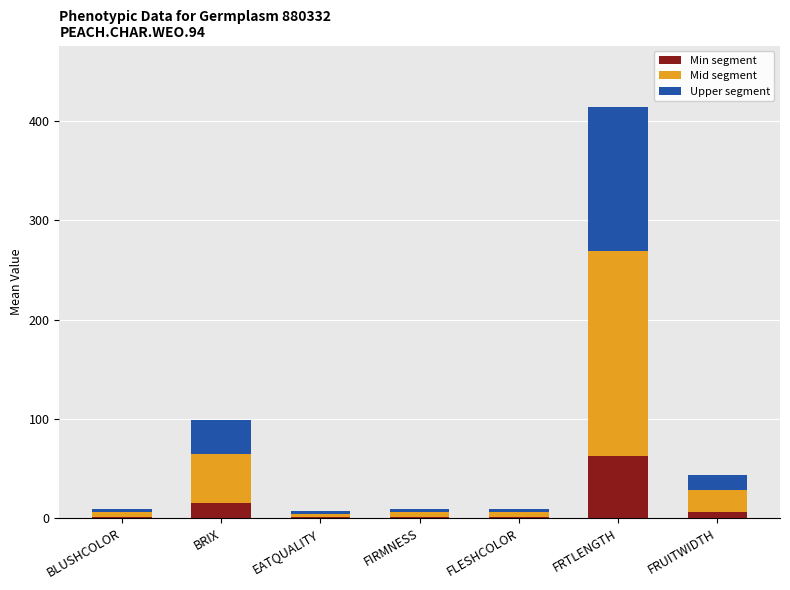

At which category is the sum across all series the highest?

FRTLENGTH